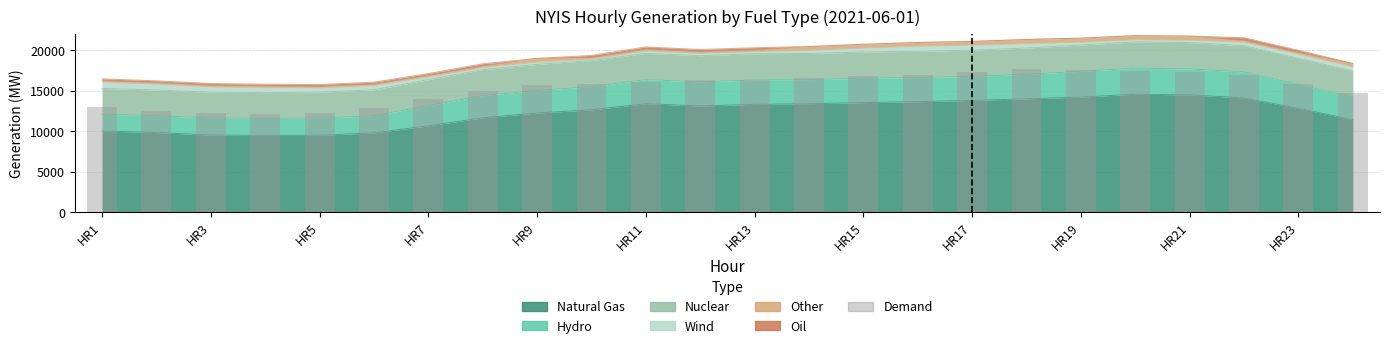

Is it true that the value at HR17 is 17243?

True